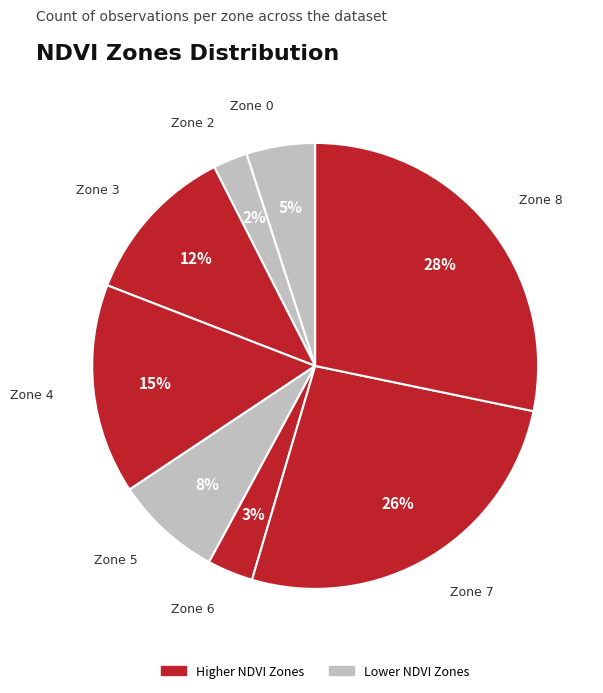

Between Zone 7 and Zone 5, which is larger?

Zone 7